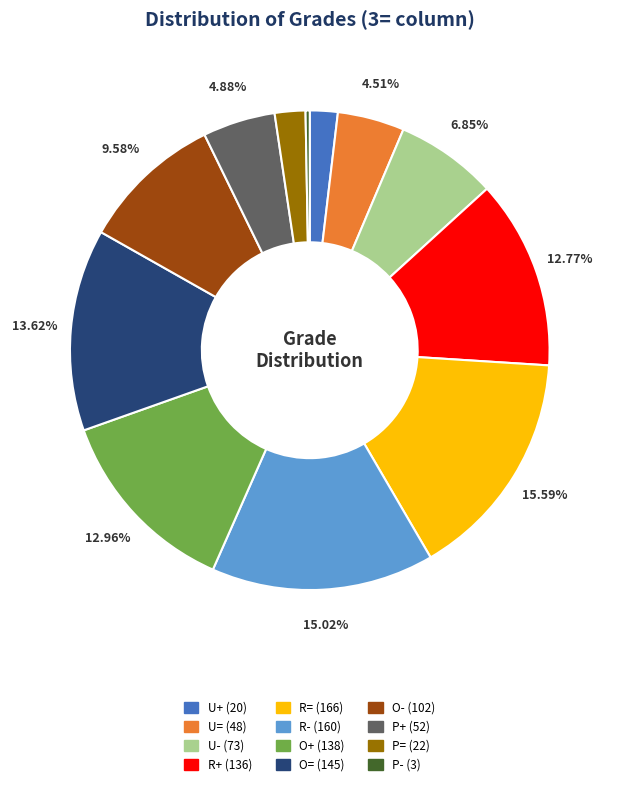

Combined, do R- and P+ account for over 50%?

No